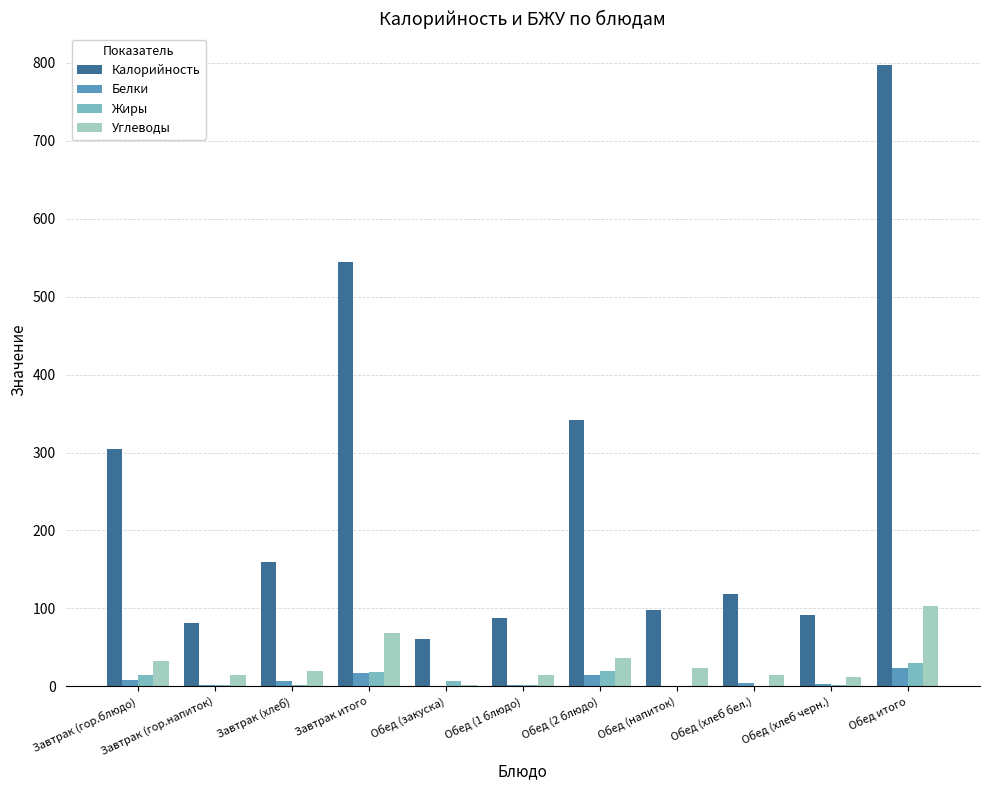

Which series has the largest total across all categories?

Калорийность